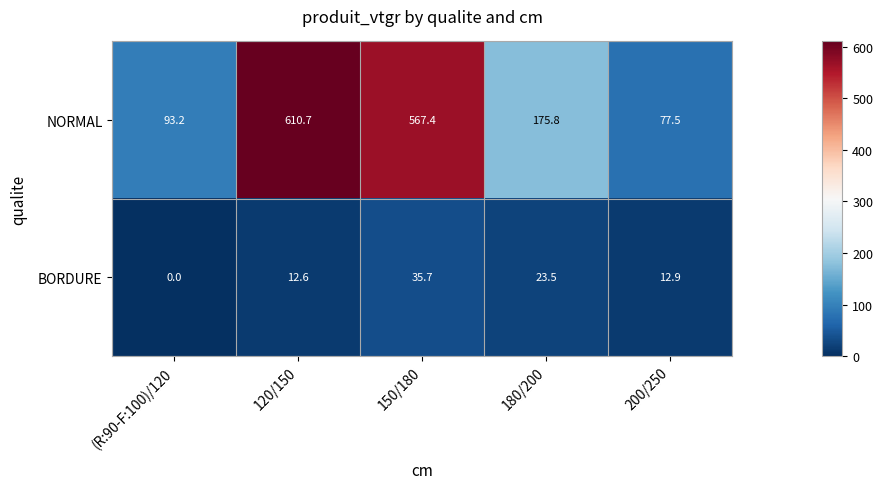

At which label does BORDURE first exceed 12?

120/150